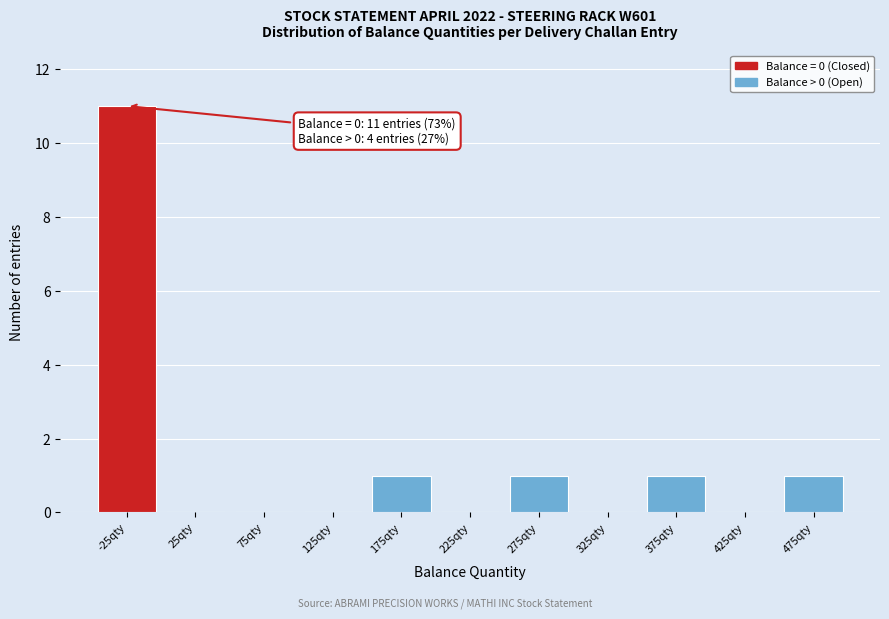

Reading right to left, list all the values displayed in this chart.

475qty=1	425qty=0	375qty=1	325qty=0	275qty=1	225qty=0	175qty=1	125qty=0	75qty=0	25qty=0	-25qty=11